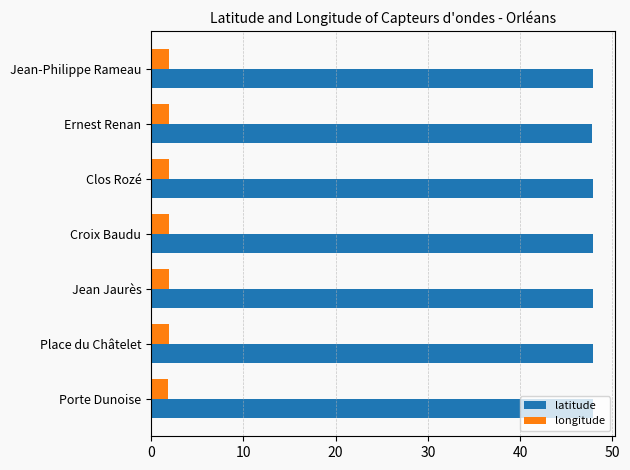

The latitude series shows 80.3 at Jean-Philippe Rameau. True or false?

False